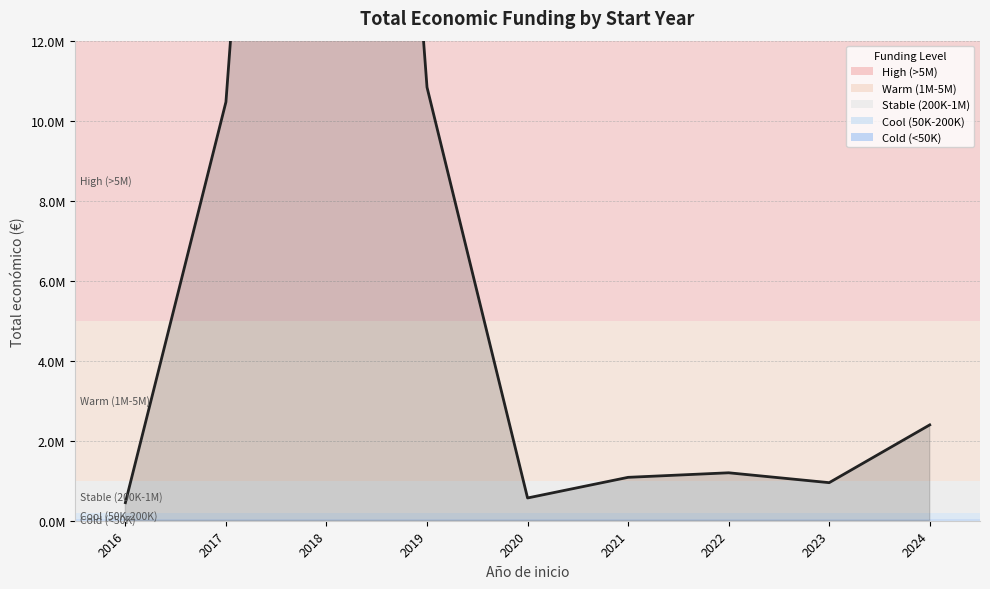

The value at 2017 is 2464617. True or false?

False